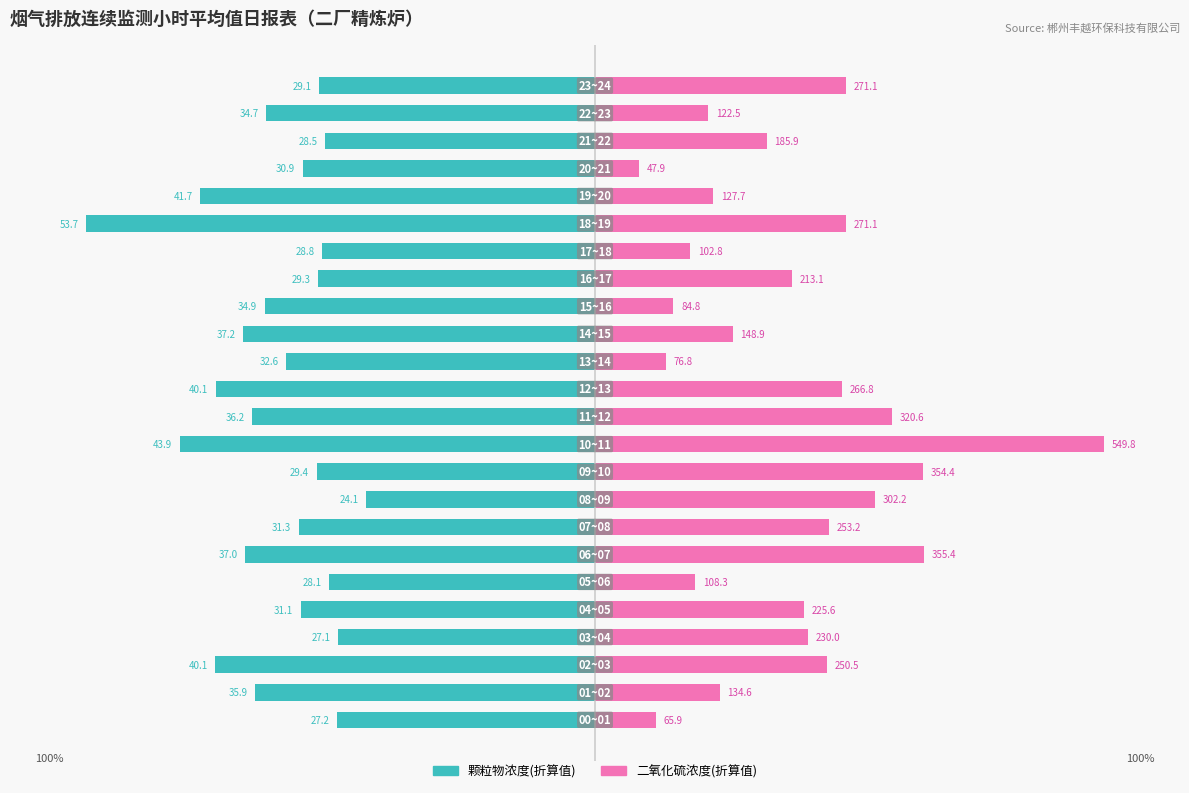

At how many categories does at least one series exceed -32?

24